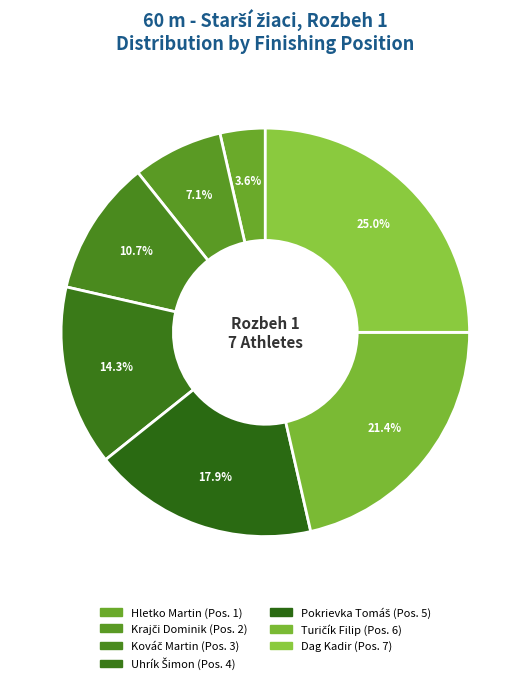

Which slice is the largest?

Dag Kadir